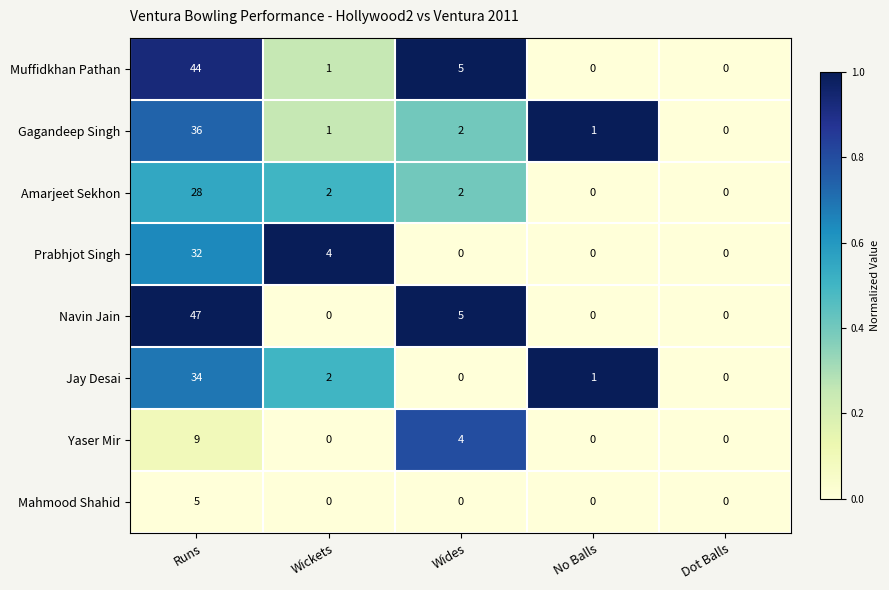

What is the average value of the Prabhjot Singh series?

7